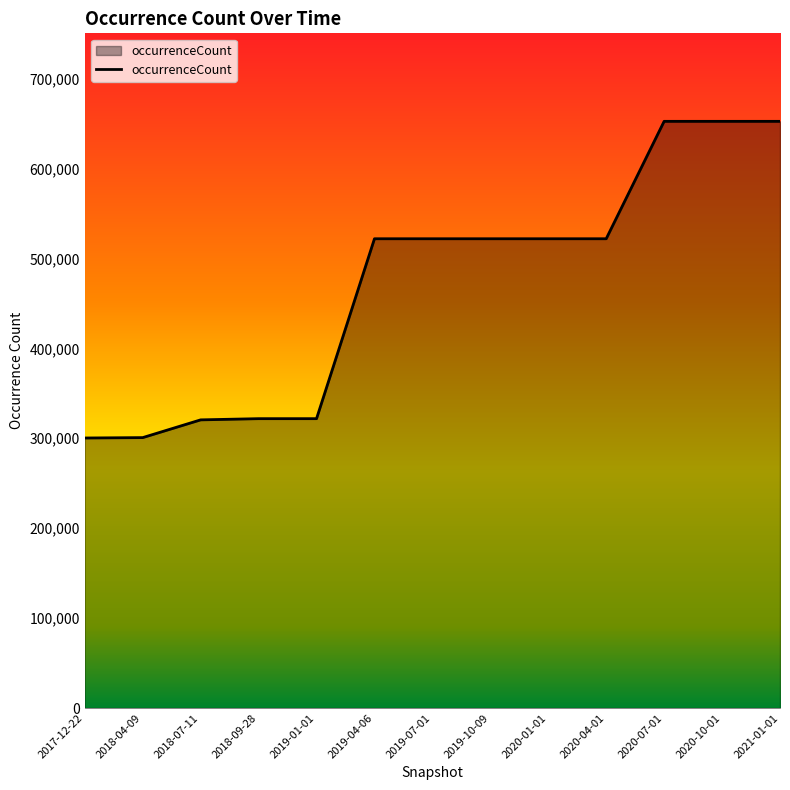

Which has a higher value, 2020-04-01 or 2020-07-01?

2020-07-01